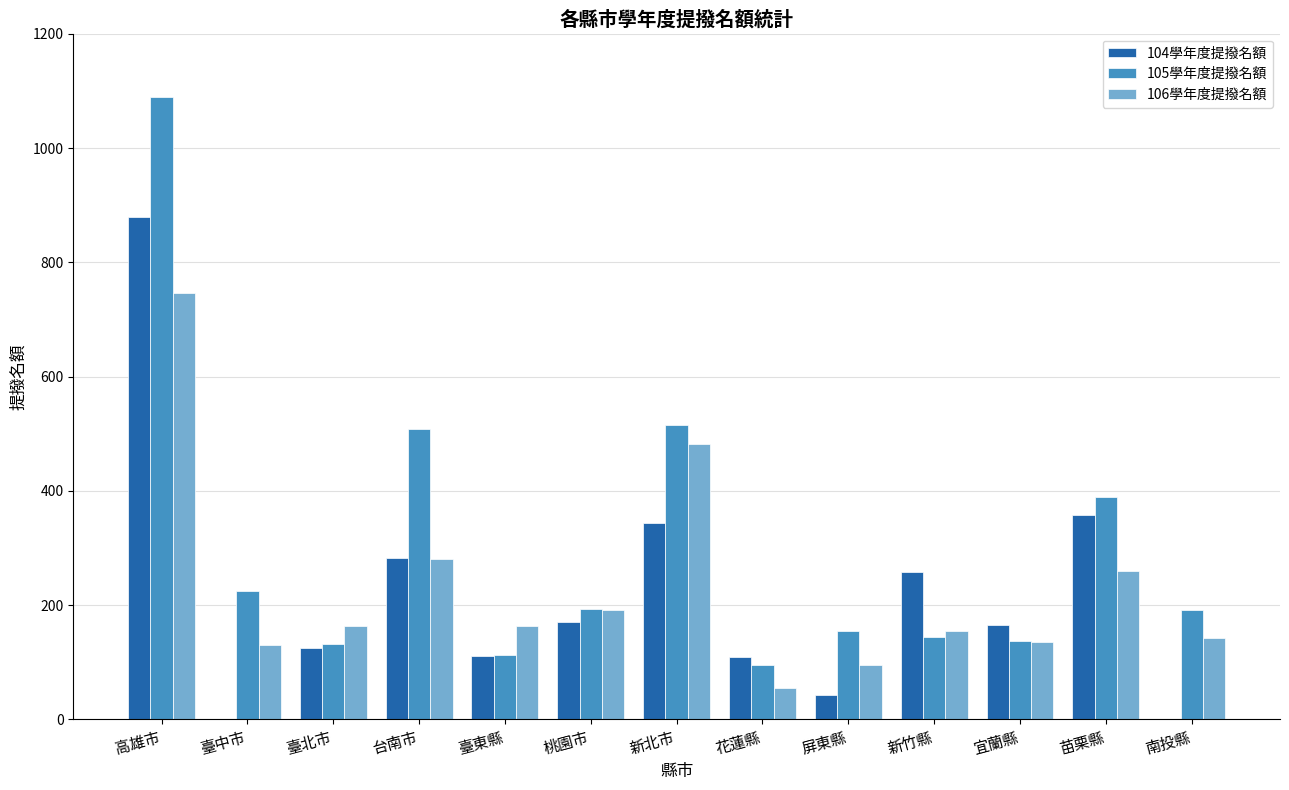

Between 高雄市 and 花蓮縣, which series saw the biggest shift?

105學年度提撥名額